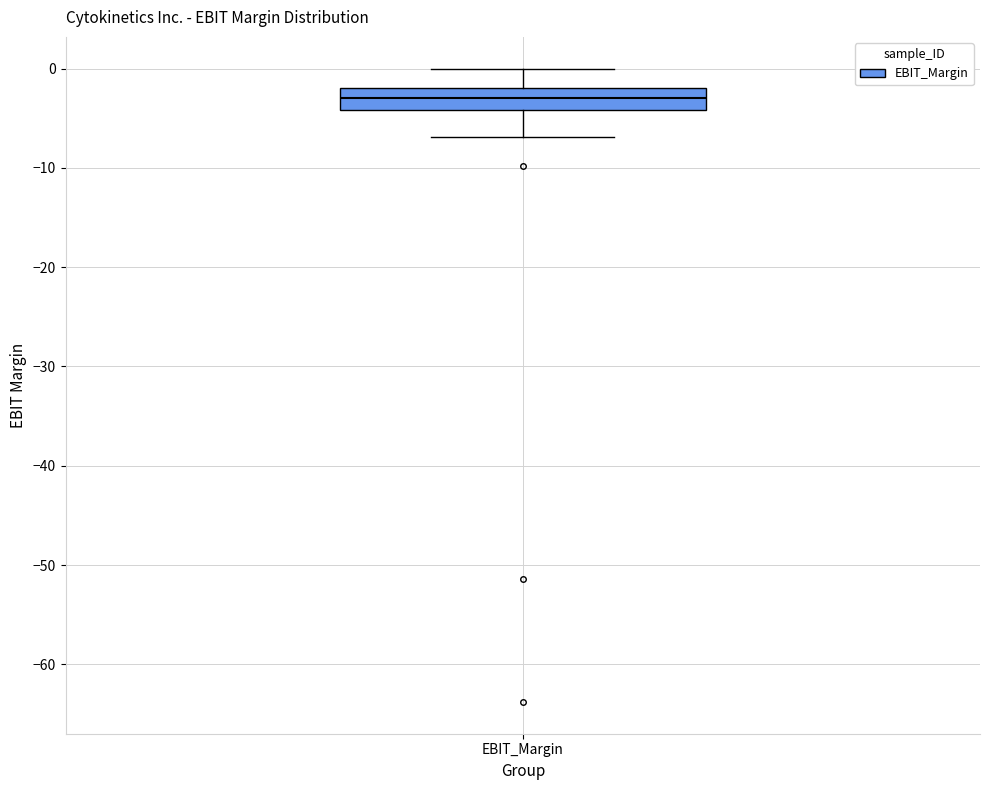

Where is the upper edge of the box for EBIT_Margin on the y-axis? The values are not printed on the chart, so give them approximately, as read against the axis.

-2